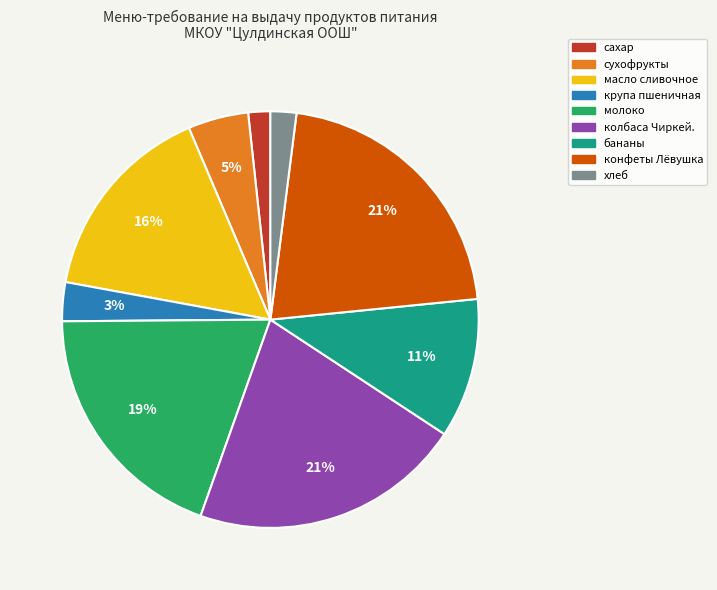

To the nearest percent, what is the difference between the масло сливочное and хлеб slice percentages?

14%